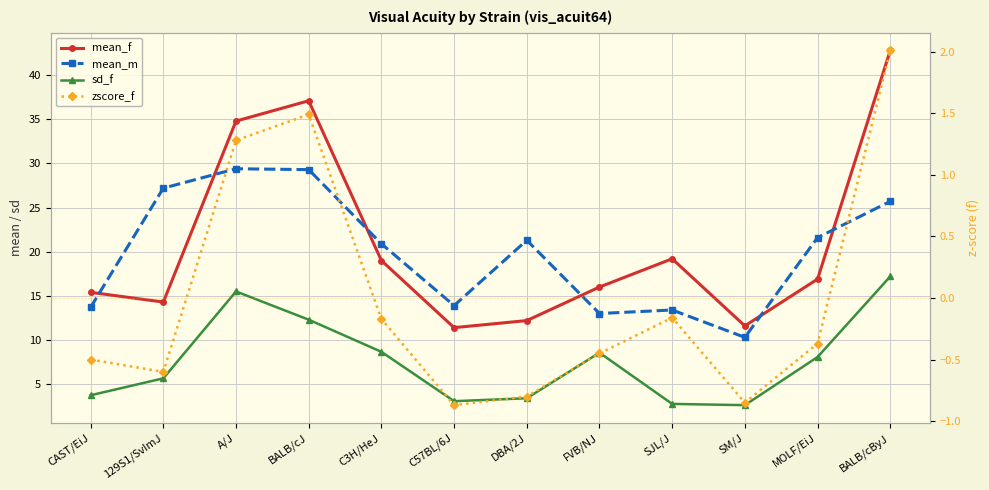

Reading left to right, what are all the values shown in this chart?

mean_f: 15.4	14.3	34.8	37.1	19.0	11.4	12.2	16.0	19.2	11.6	16.9	42.8
mean_m: 13.7	27.2	29.4	29.3	20.9	13.9	21.3	13.0	13.4	10.3	21.6	25.7
sd_f: 3.7	5.7	15.5	12.3	8.7	3.1	3.4	8.6	2.8	2.6	8.1	17.2
zscore_f: -0.5	-0.6	1.3	1.5	-0.2	-0.9	-0.8	-0.5	-0.2	-0.8	-0.4	2.0